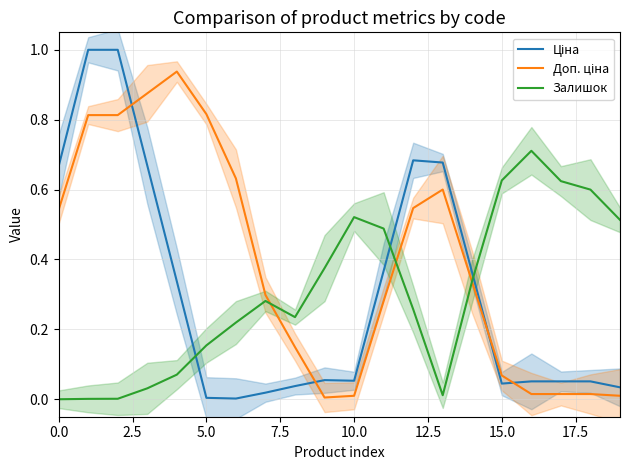

What is the label of the 6th point from the right?

14